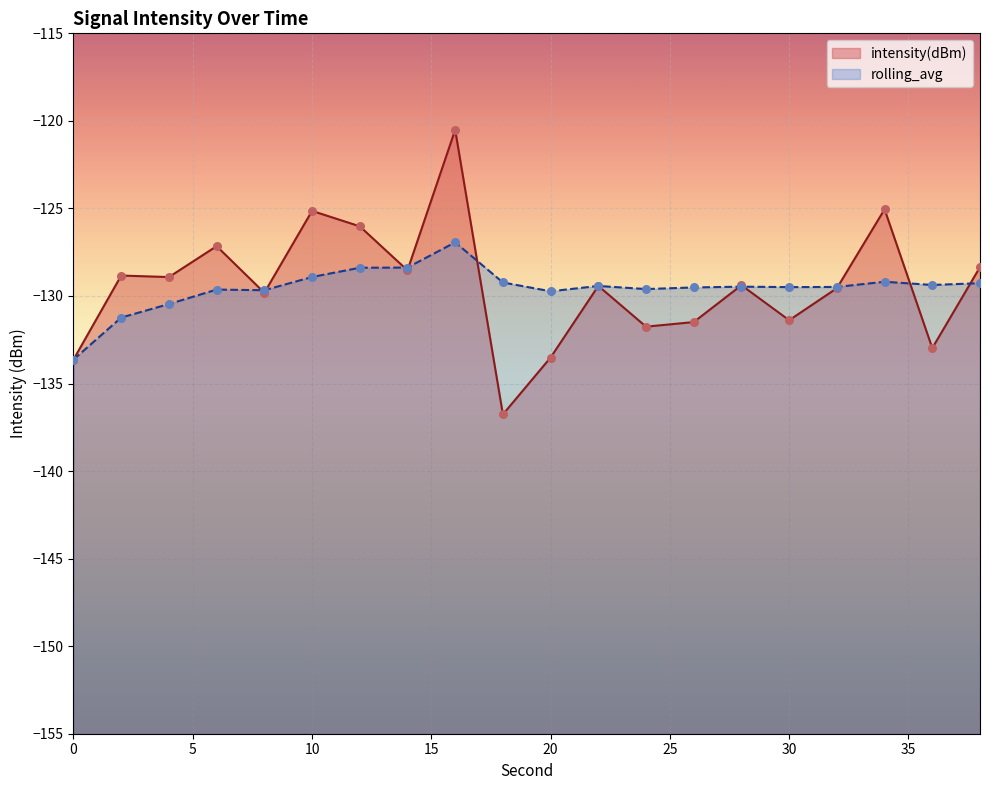

What are all the series names shown in the legend?

intensity(dBm), rolling_avg